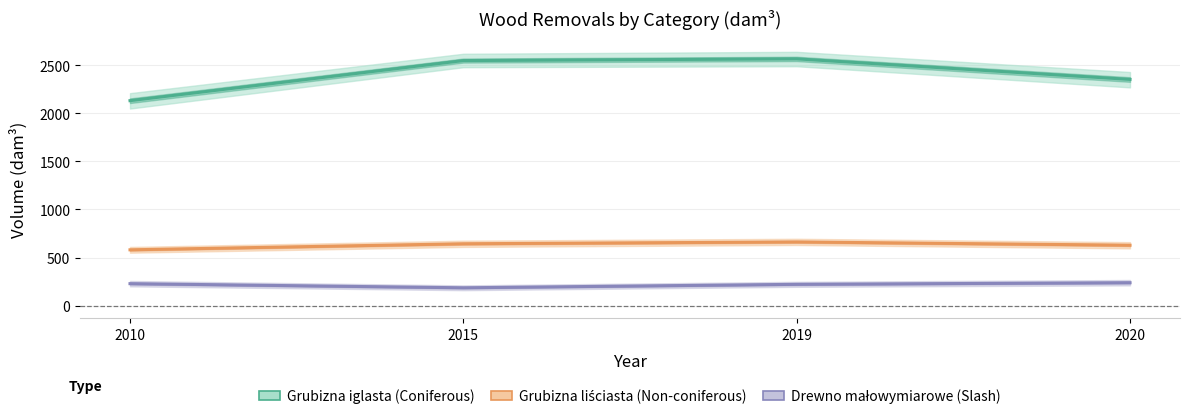

True or false: Drewno małowymiarowe (Slash) and Grubizna iglasta (Coniferous) cross at least once.

False